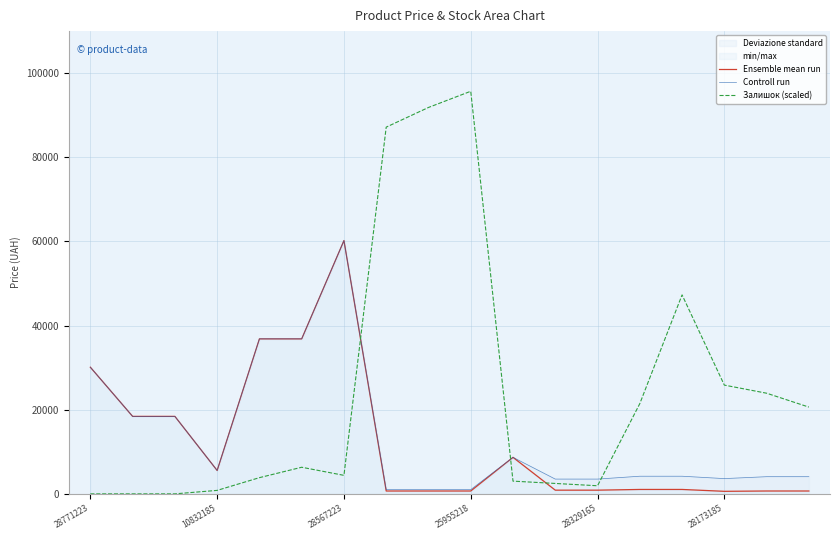

How many lines are shown in the chart?

3